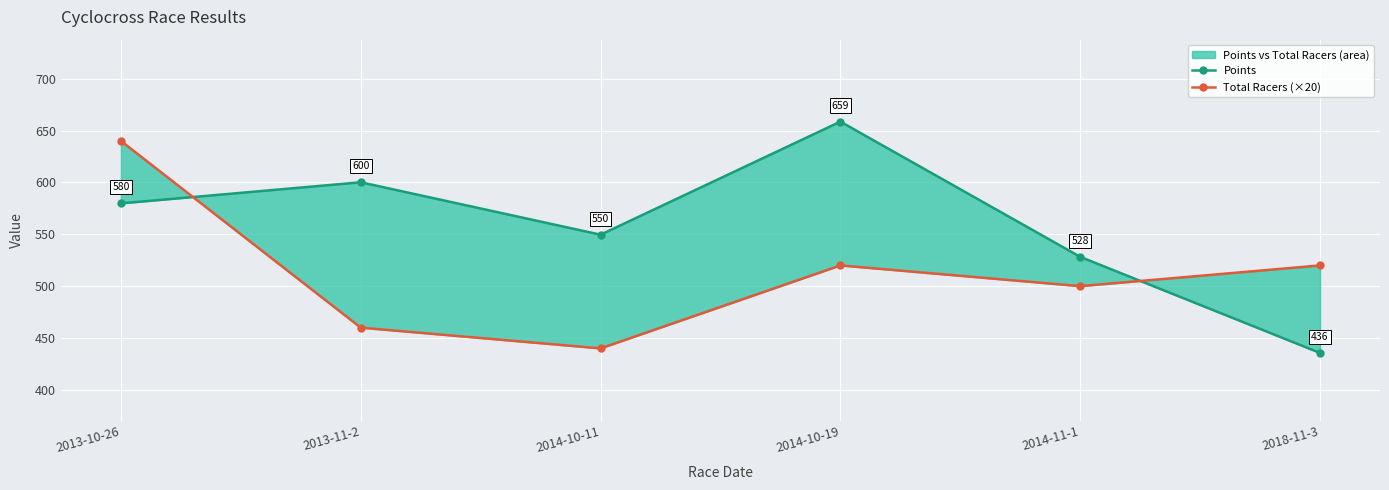

True or false: Points has a value of 658.6 at 2014-10-19.

True